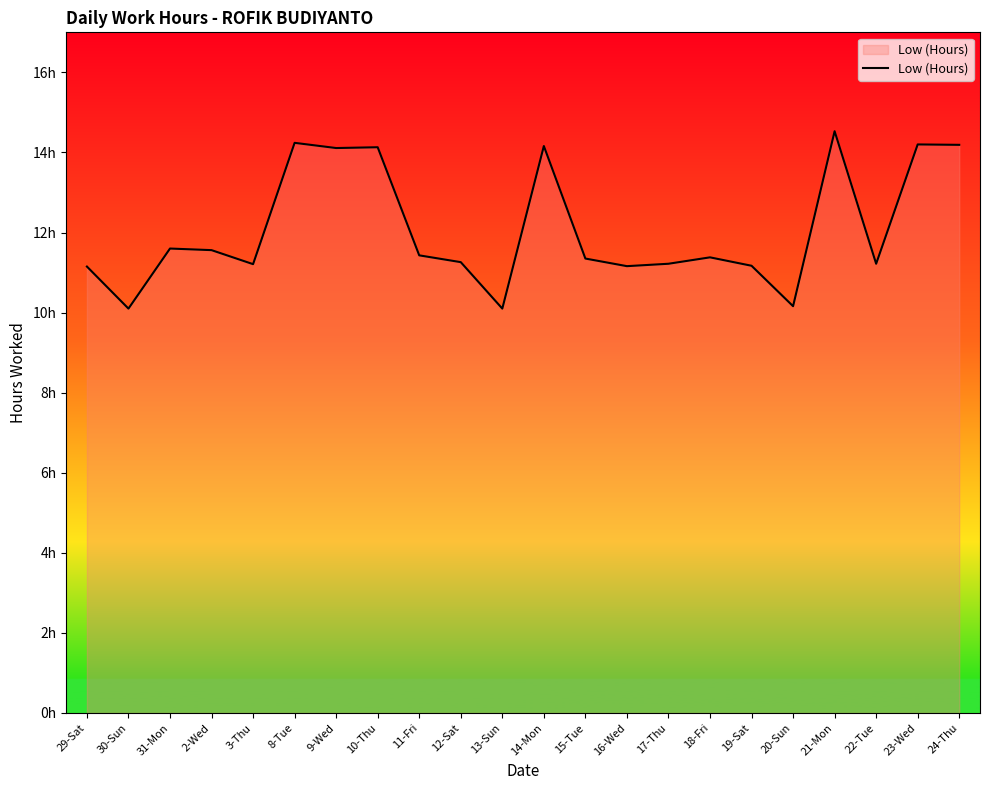

Where is the first local maximum?

31-Mon